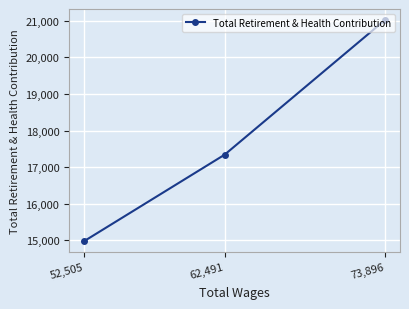

Where is the data nearest to the value 18000?

62,491